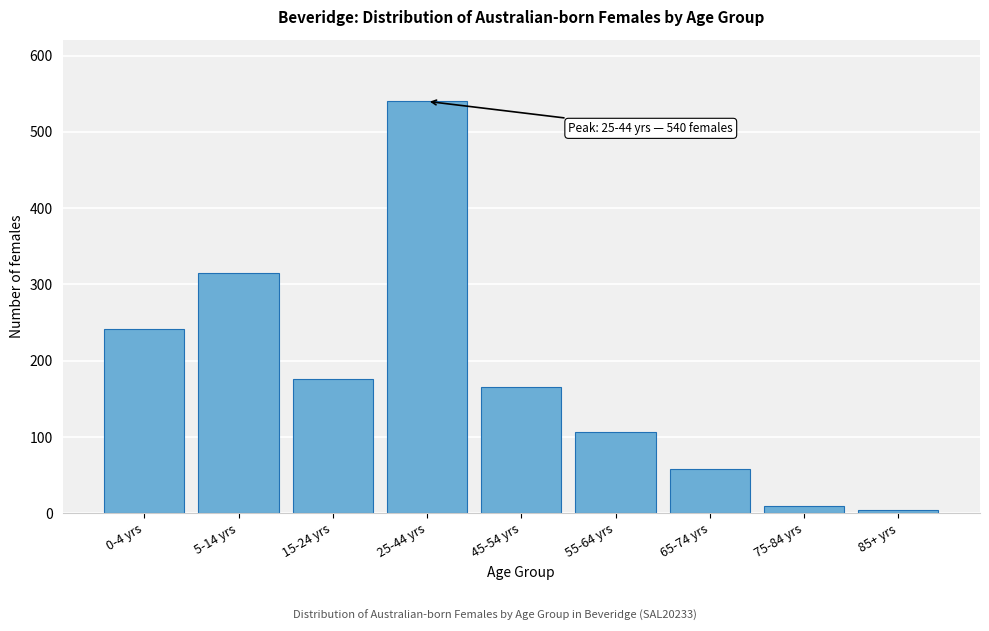

Reading left to right, what are all the values shown in this chart?

242	315	176	540	166	106	58	9	4